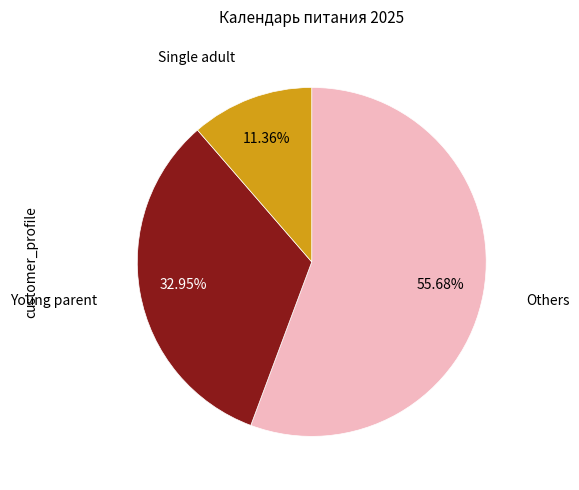

Do Single adult and Others together represent more than half of the pie?

Yes